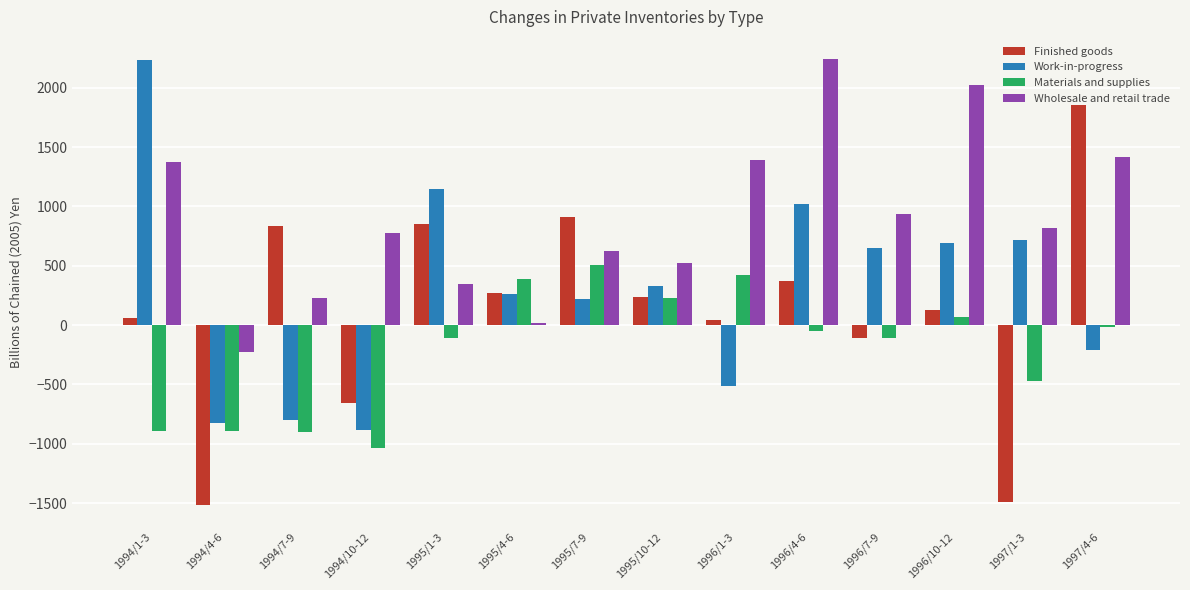

Which series changed the most between 1994/7-9 and 1997/1-3?

Finished goods